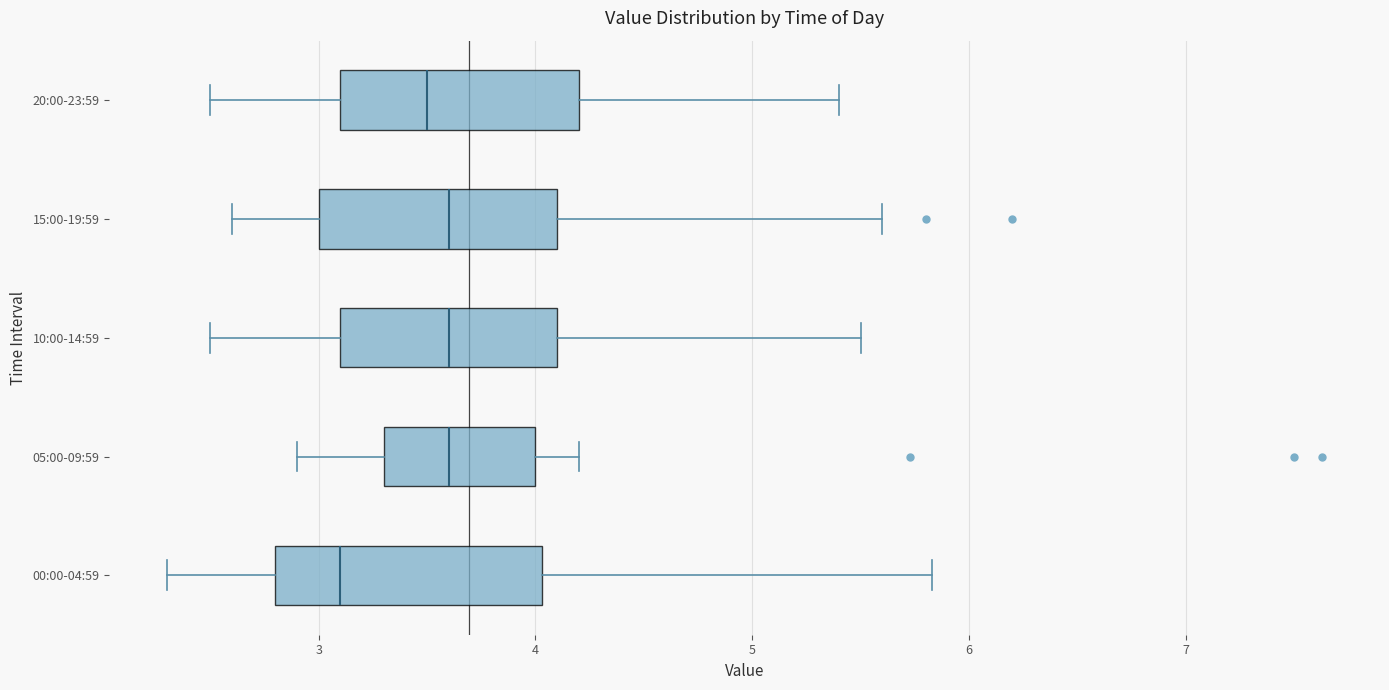

Reading bottom to top, read every box against the x-axis: the position of its median line, the range the box covers, and the ends of its whiskers. The values are not printed on the chart, so give them approximately, as read against the axis.

00:00-04:59: median 3.1, box 2.8 to 4.0, whiskers 2.3 to 5.8
05:00-09:59: median 3.6, box 3.3 to 4.0, whiskers 2.9 to 4.2
10:00-14:59: median 3.6, box 3.1 to 4.1, whiskers 2.5 to 5.5
15:00-19:59: median 3.6, box 3.0 to 4.1, whiskers 2.6 to 5.6
20:00-23:59: median 3.5, box 3.1 to 4.2, whiskers 2.5 to 5.4